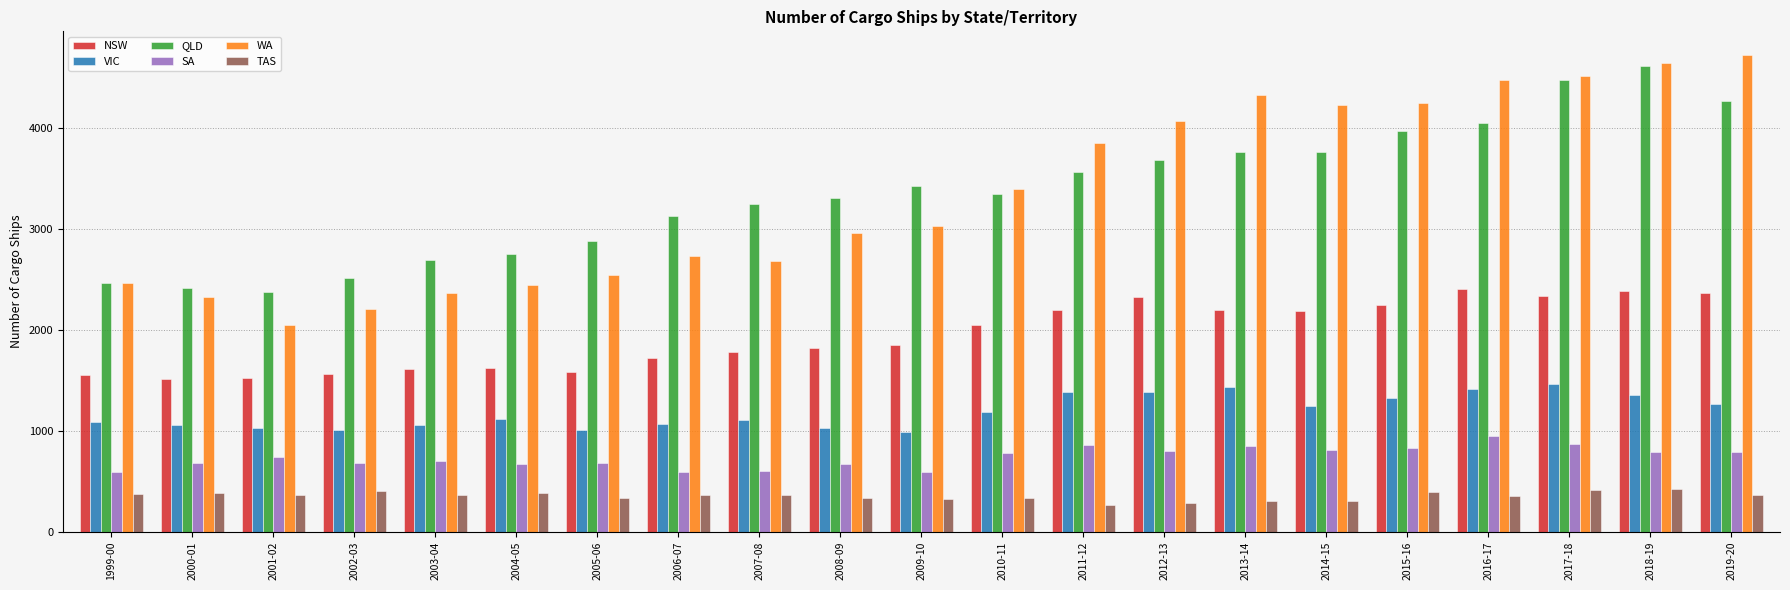

How many values in the WA series are below 3036?

10